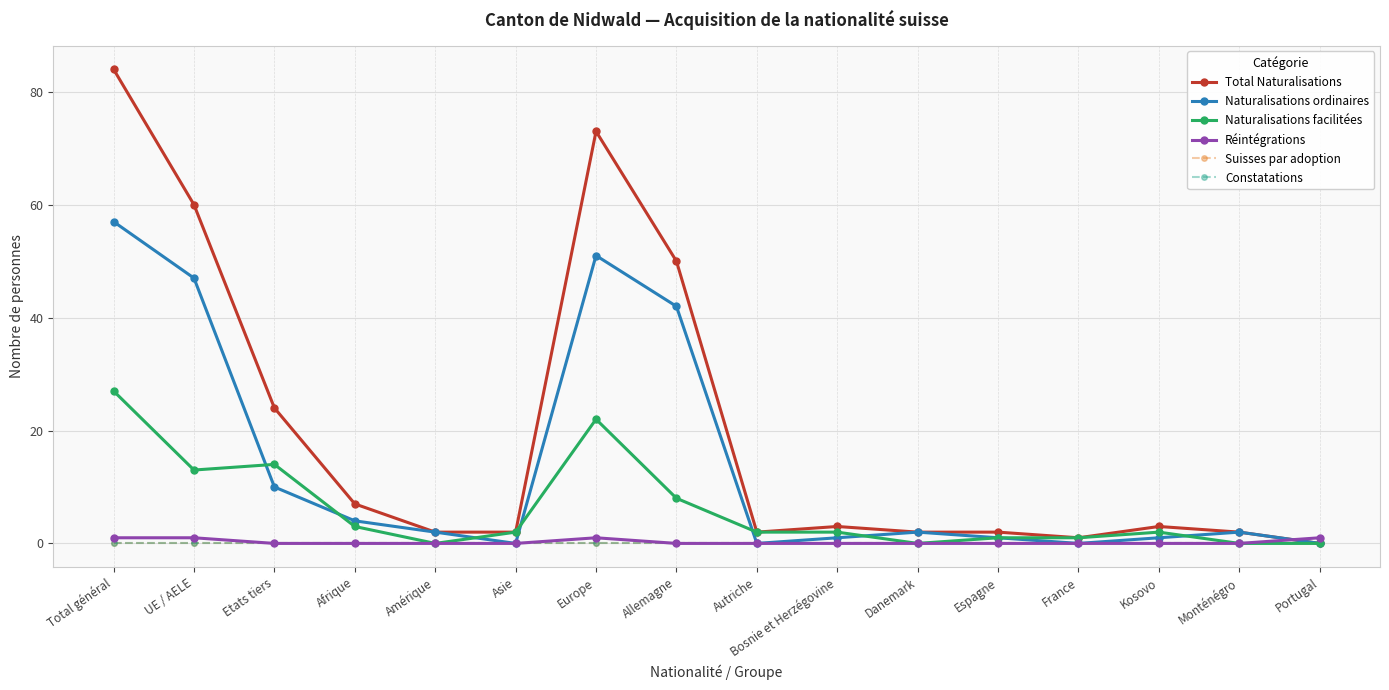

True or false: Naturalisations ordinaires has a value of 31 at Asie.

False